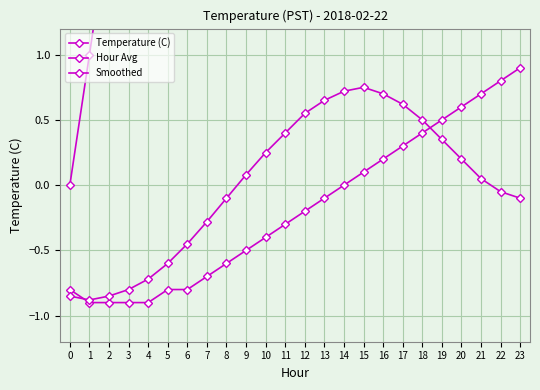

The Hour Avg series shows 4.0 at 4. True or false?

True